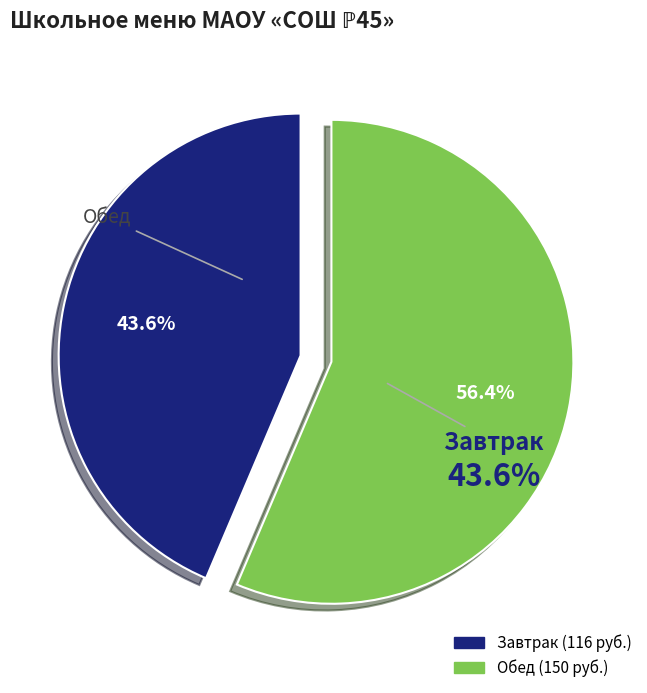

To the nearest percent, what is the difference between the Обед and Завтрак slice percentages?

13%